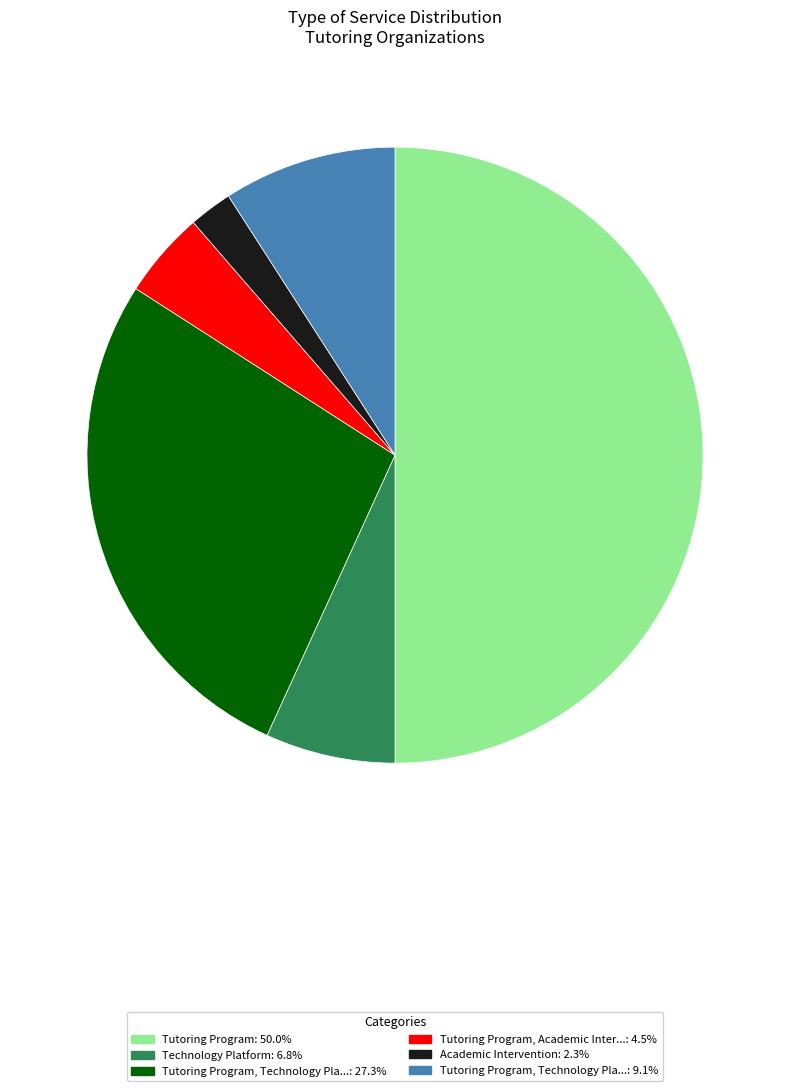

Count the number of slices in the pie.

6